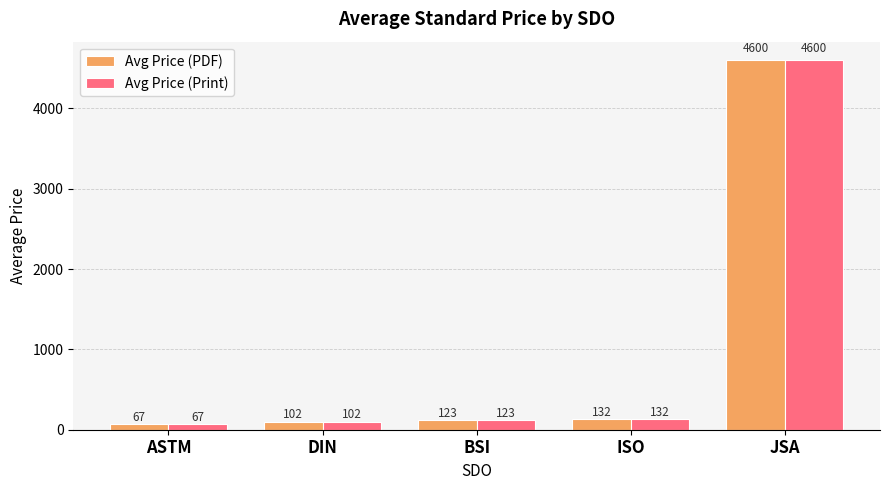

How many categories are shown in the chart?

5